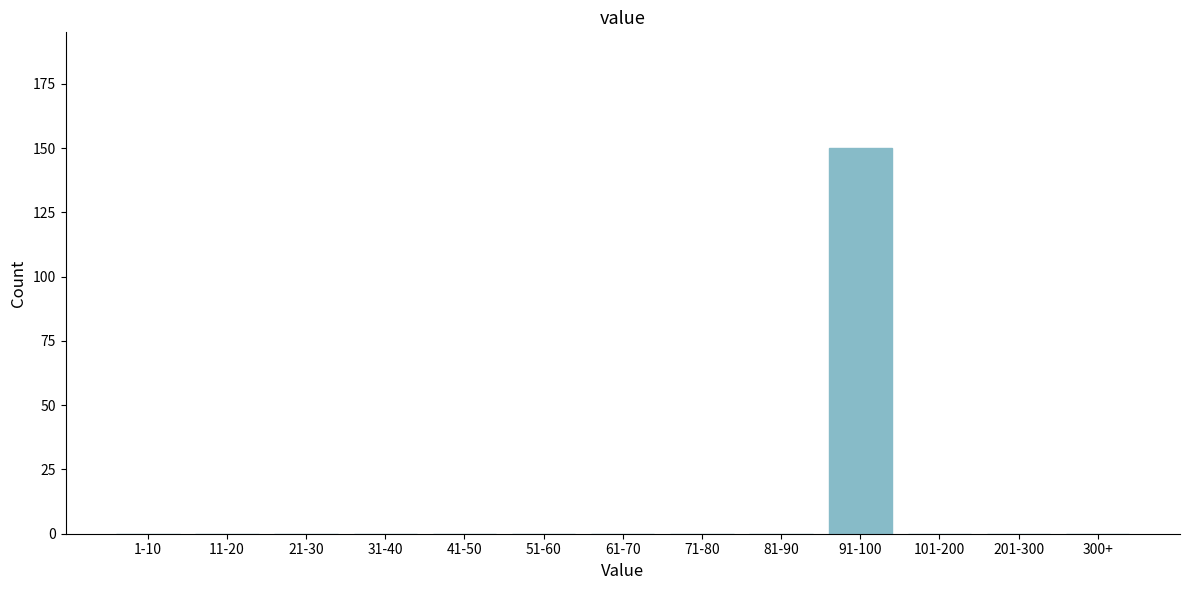

Reading left to right, transcribe all the data shown in this chart.

1-10=0	11-20=0	21-30=0	31-40=0	41-50=0	51-60=0	61-70=0	71-80=0	81-90=0	91-100=150	101-200=0	201-300=0	300+=0